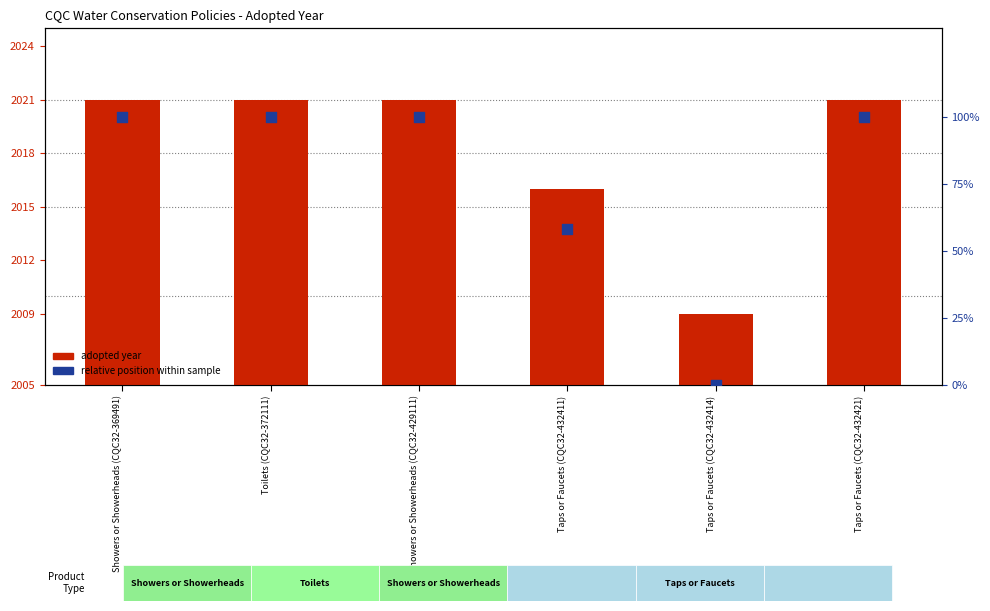

Which series has the widest spread of Y values?

Relative position within sample